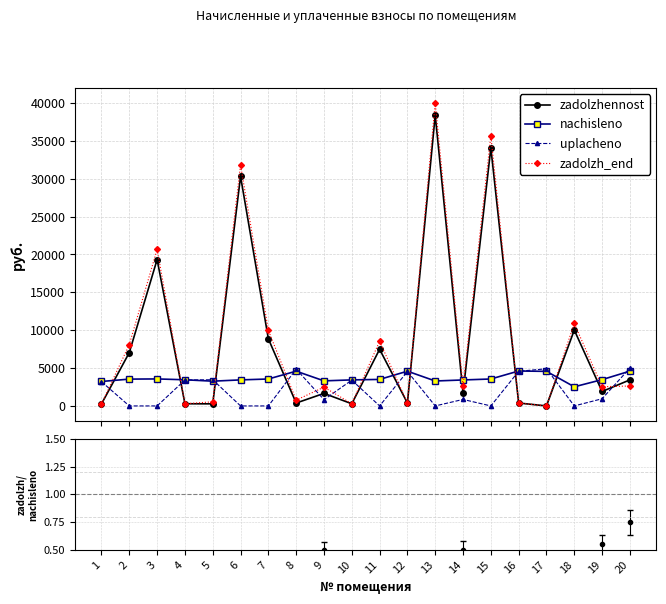

Reading left to right, list all the values displayed in this chart.

zadolzhennost: 269.1	7042.1	19329.9	287.7	272.4	30301.3	8856.7	382.3	1654.3	286.4	7477.3	382.3	38382.1	1726.4	34065.1	384.3	0.0	10017.7	1906.6	3439.2
nachisleno: 3228.7	3540.5	3564.5	3452.5	3268.7	3436.6	3556.4	4587.4	3308.6	3436.6	3500.5	4587.4	3292.7	3428.5	3556.4	4611.4	4563.5	2525.5	3472.5	4595.4
uplacheno: 3201.2	0.0	0.0	3423.2	3457.6	0.0	0.0	4854.1	827.2	3407.3	0.0	4548.3	0.0	857.1	0.0	4573.4	4905.2	0.0	947.0	5000.0
zadolzh_end: 269.1	8105.7	20669.9	287.7	544.8	31812.6	9963.4	765.4	2481.5	286.4	8539.9	382.3	39985.6	2583.5	35674.8	384.3	0.0	10889.5	2538.0	2631.2